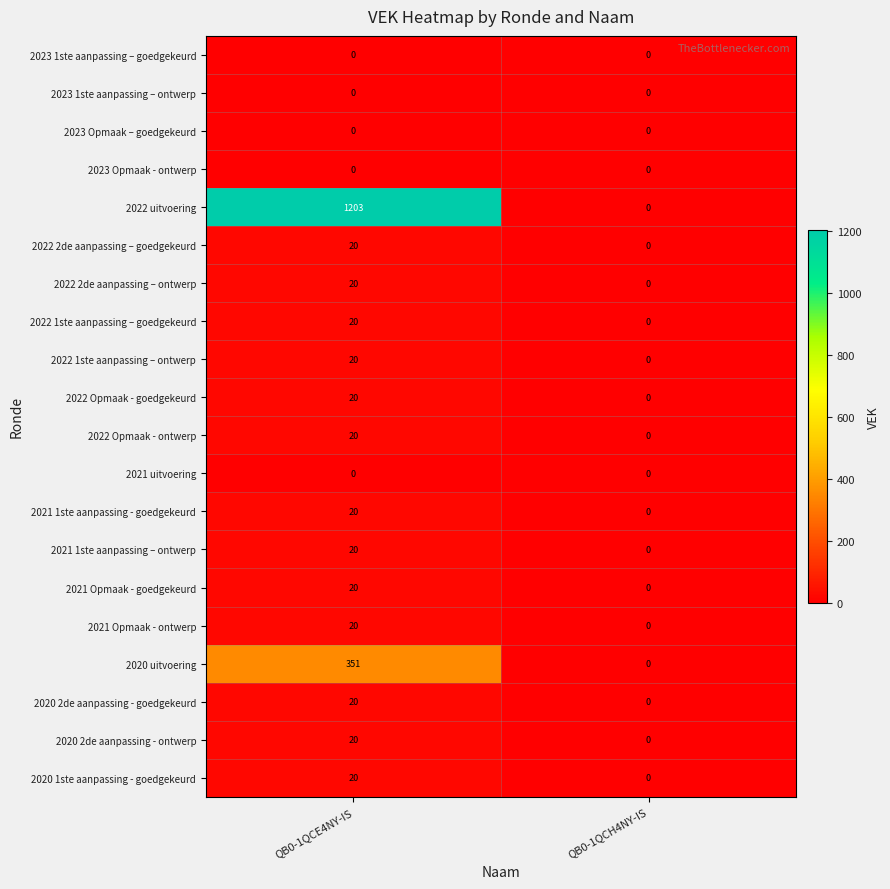

Which series has the largest total across all categories?

2022 uitvoering